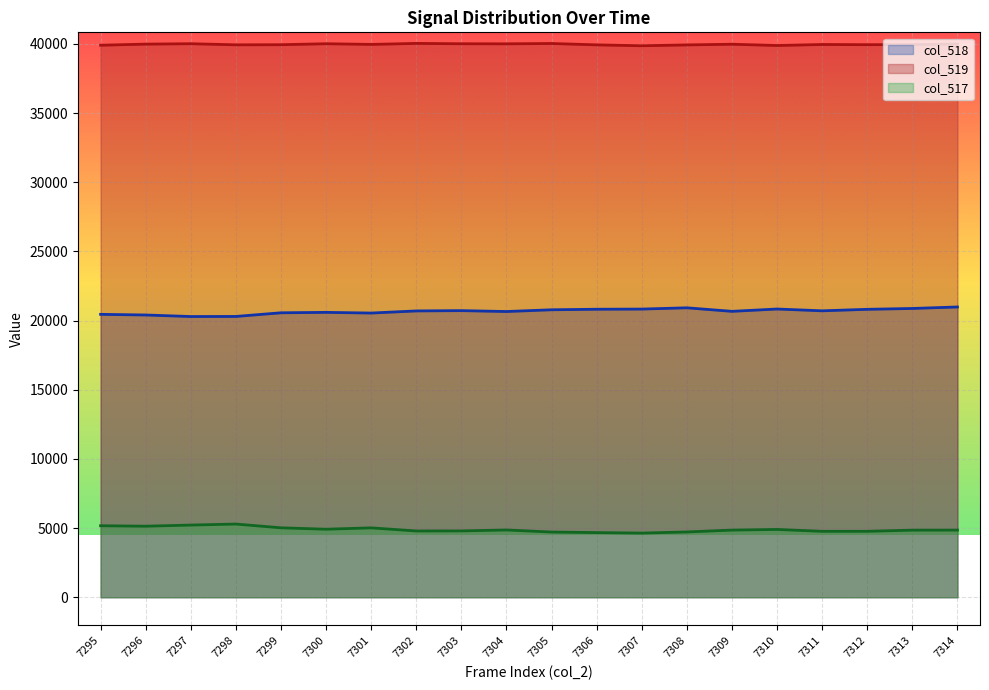

What are all the series names shown in the legend?

col_518, col_519, col_517